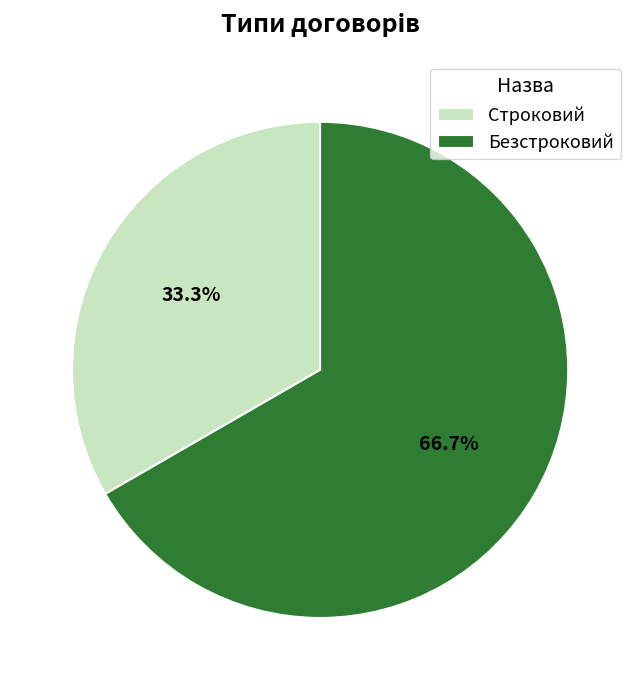

To the nearest percent, what is the difference between the Безстроковий and Строковий slice percentages?

33%